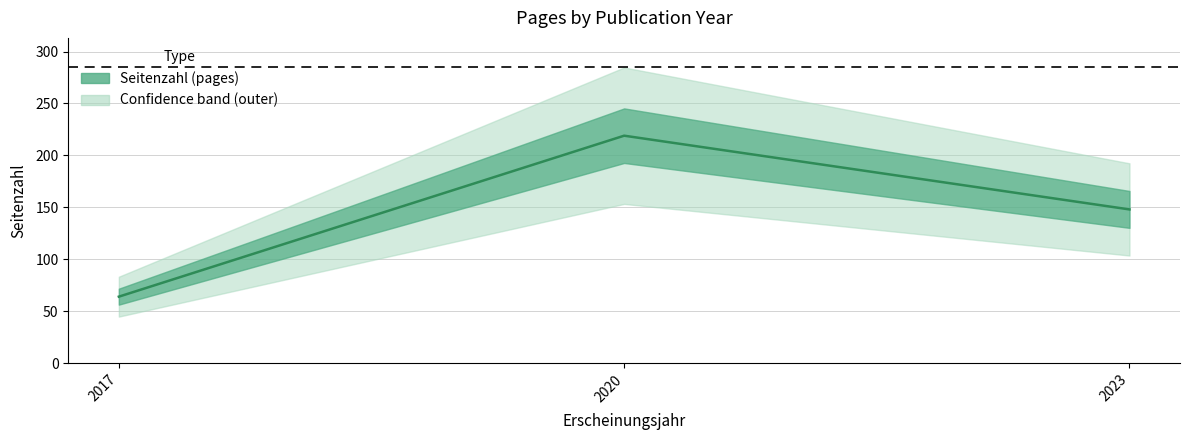

The value at 2020 is 68. True or false?

False